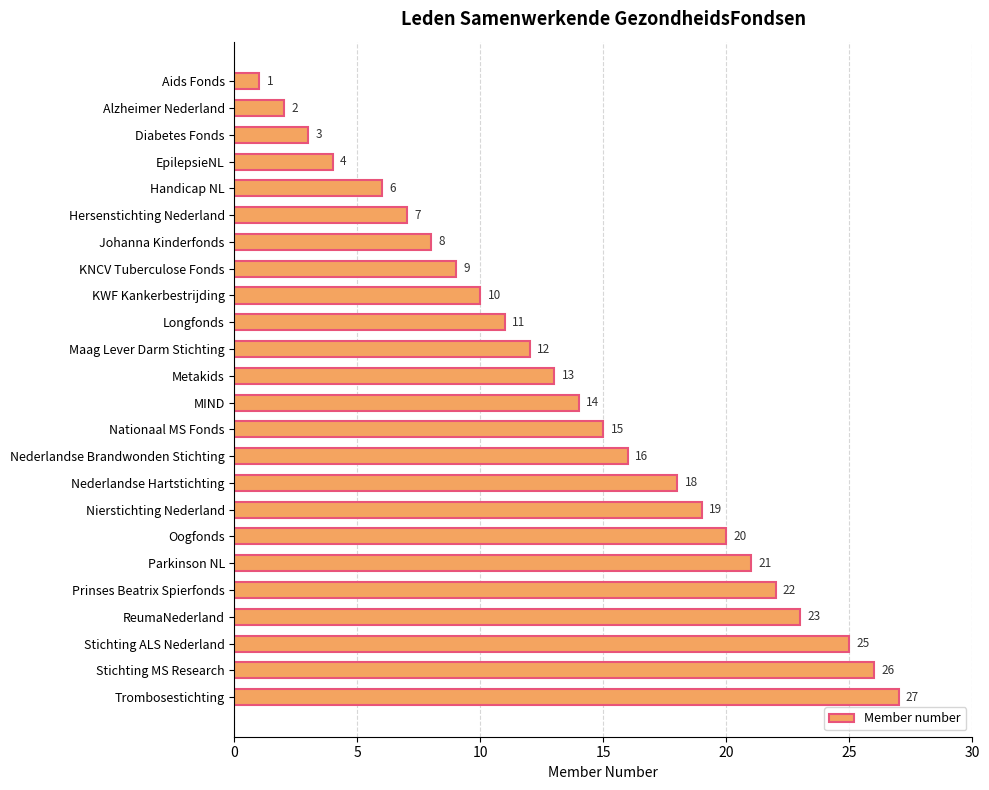

Reading bottom to top, transcribe all the data shown in this chart.

27	26	25	23	22	21	20	19	18	16	15	14	13	12	11	10	9	8	7	6	4	3	2	1